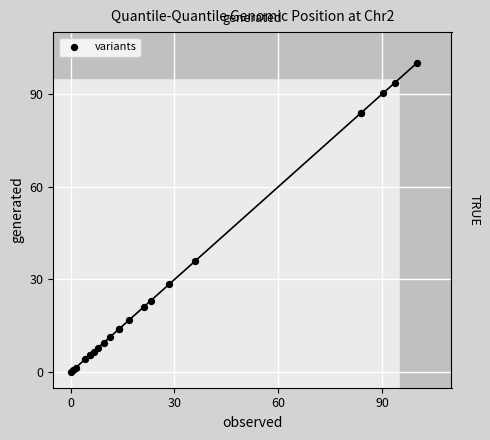

What Y value in the scatter plot is closest to 50?

36.0